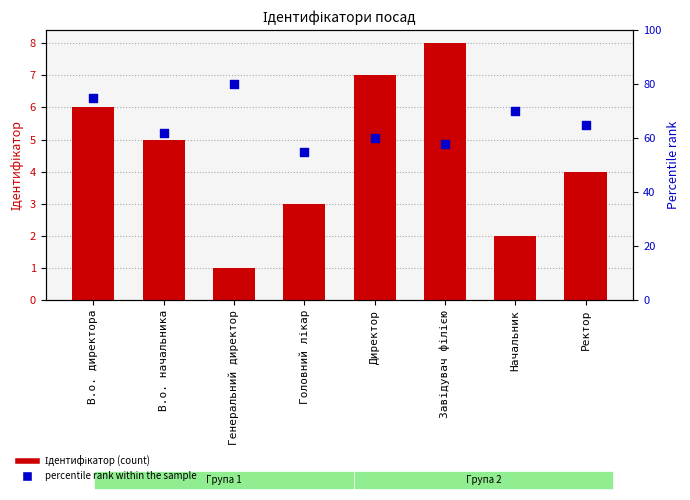

Which series has the largest Y range (max minus min)?

percentile rank within the sample